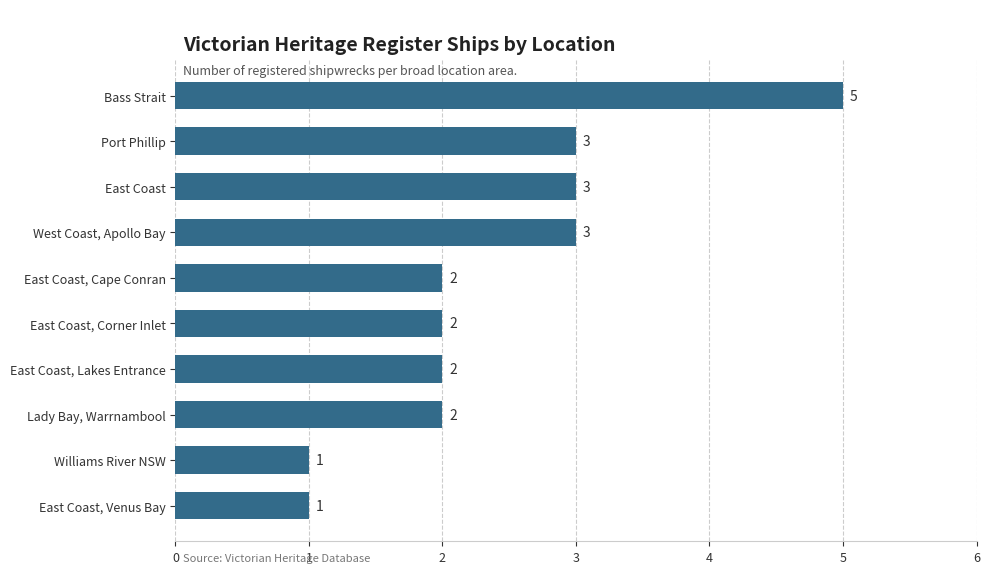

Reading top to bottom, what are all the values shown in this chart?

5	3	3	3	2	2	2	2	1	1